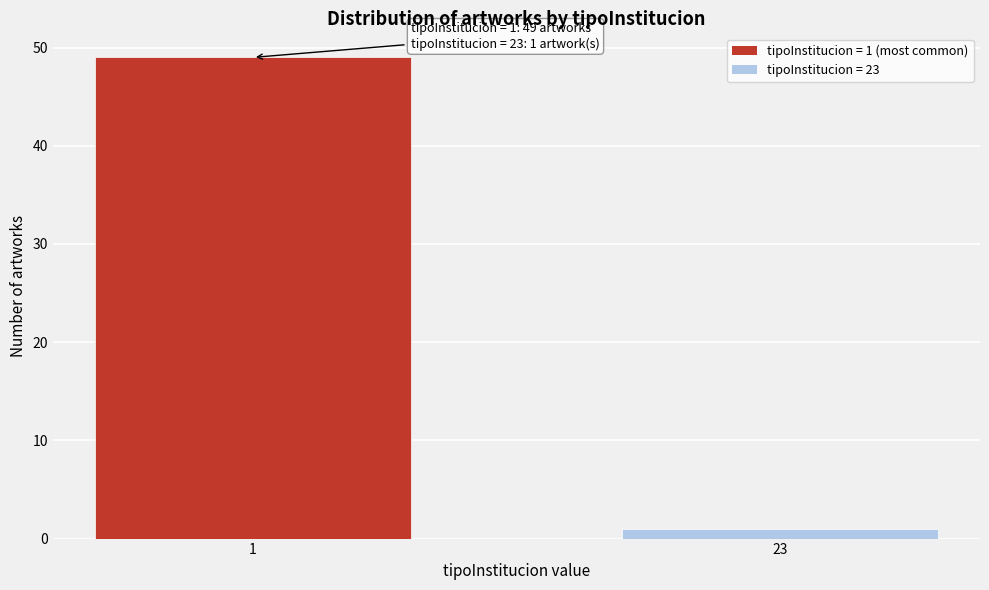

Reading left to right, list all the values displayed in this chart.

1=49	23=1